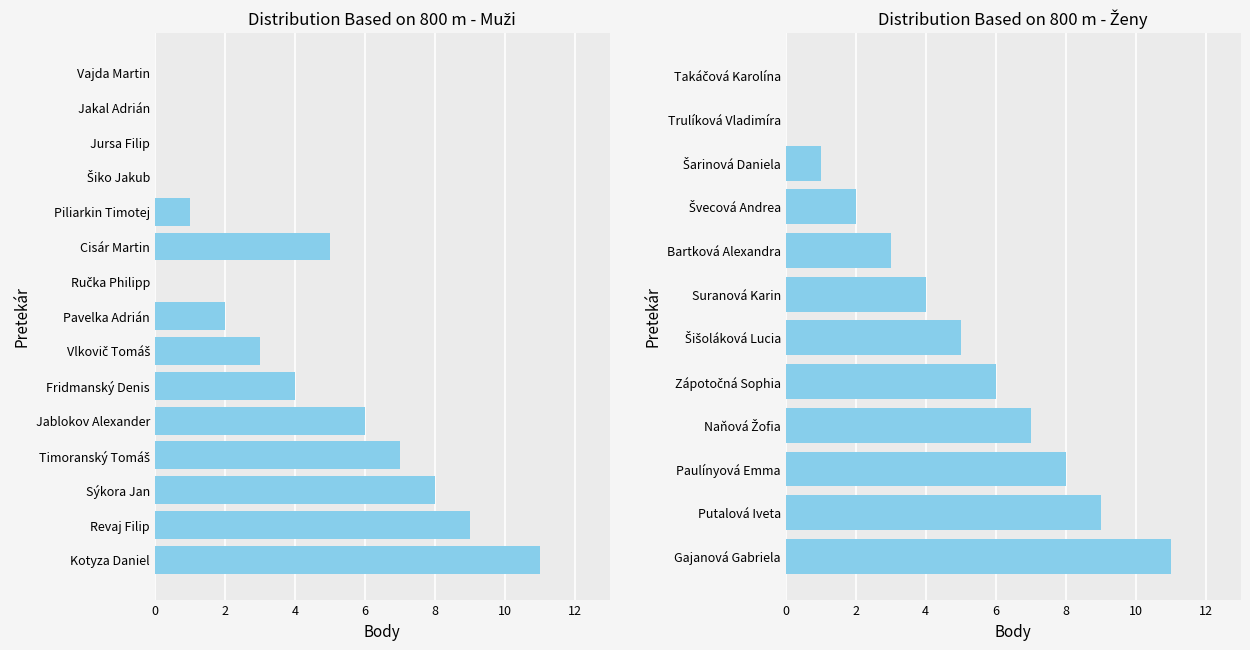

What is the sum of all values?

56